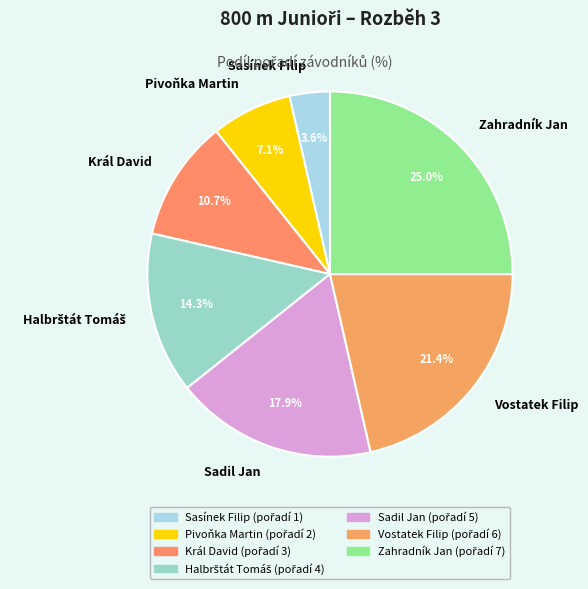

Is it true that Král David is 19% of the pie?

False